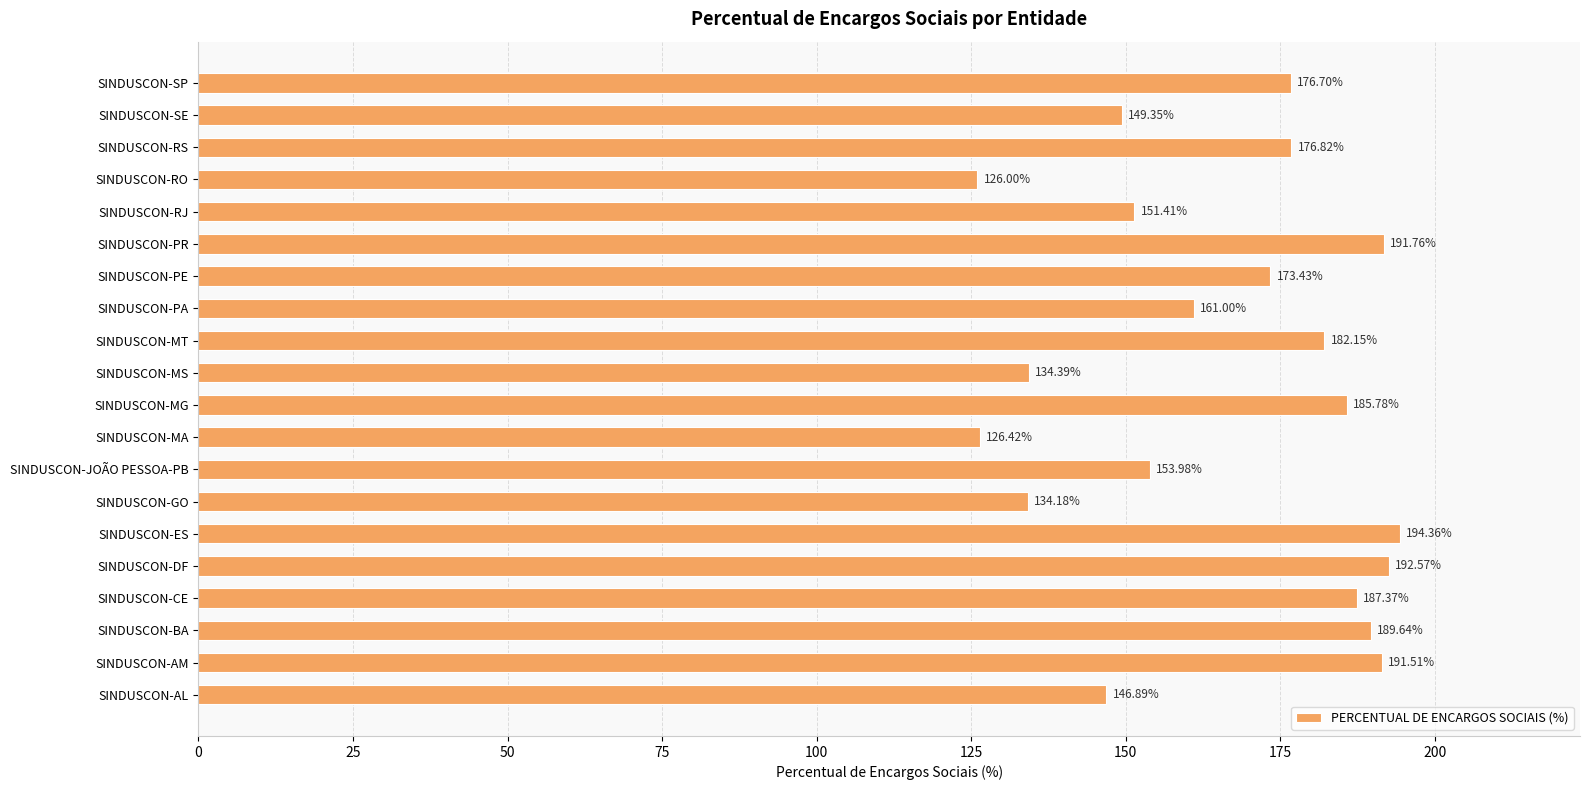

Where is the data nearest to the value 160?

SINDUSCON-PA